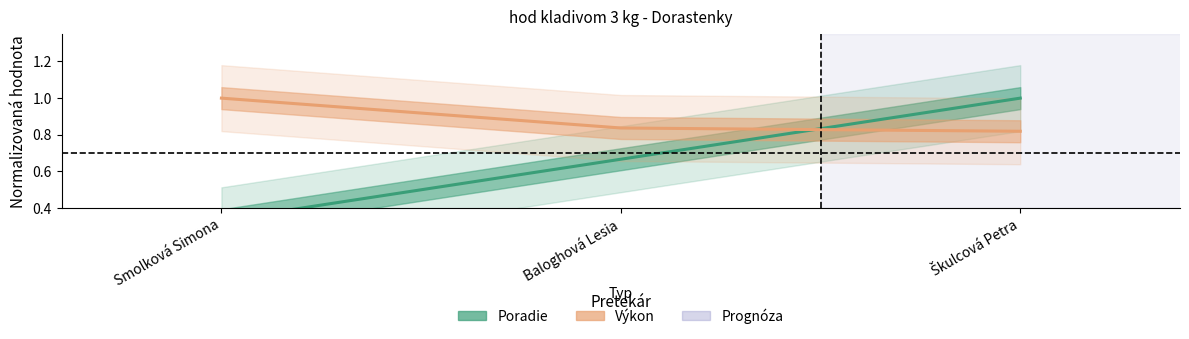

What position from the right is Smolková Simona?

3